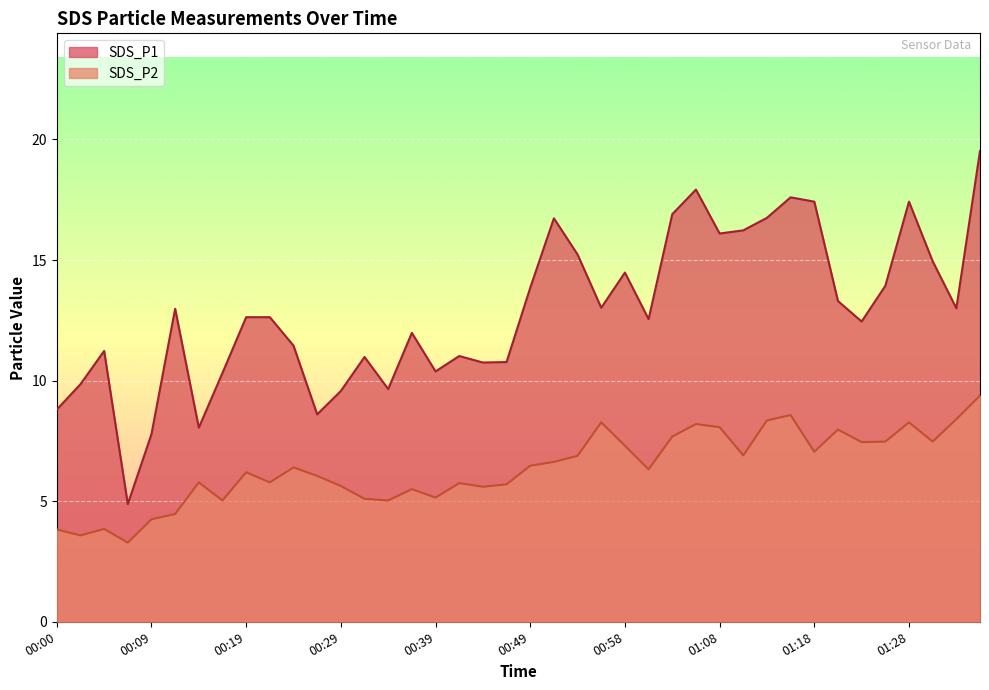

Which series changed the most between 00:09 and 00:19?

SDS_P1